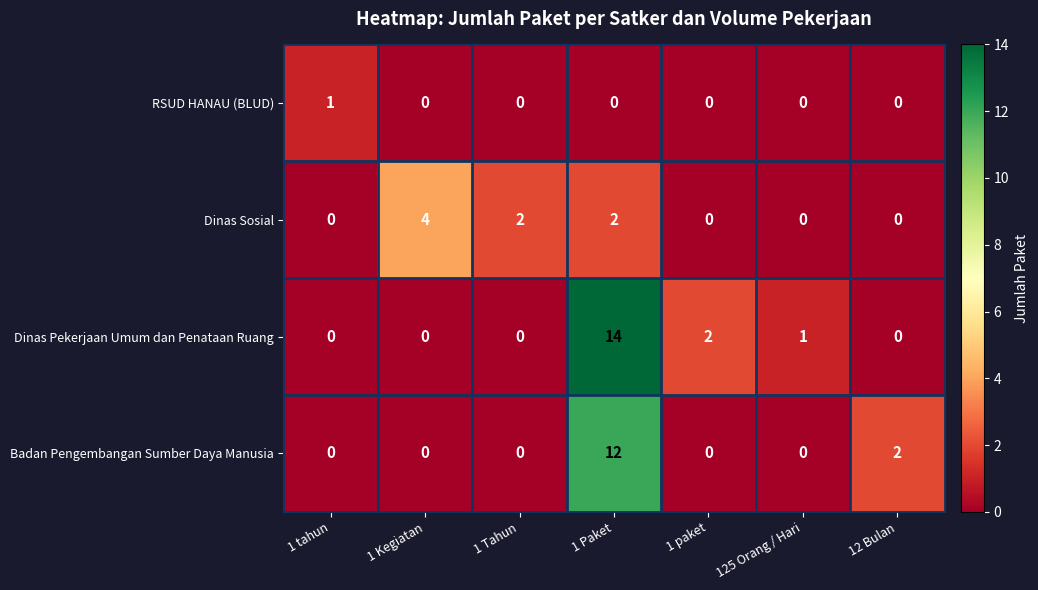

How many values in the RSUD HANAU (BLUD) series exceed 0?

1